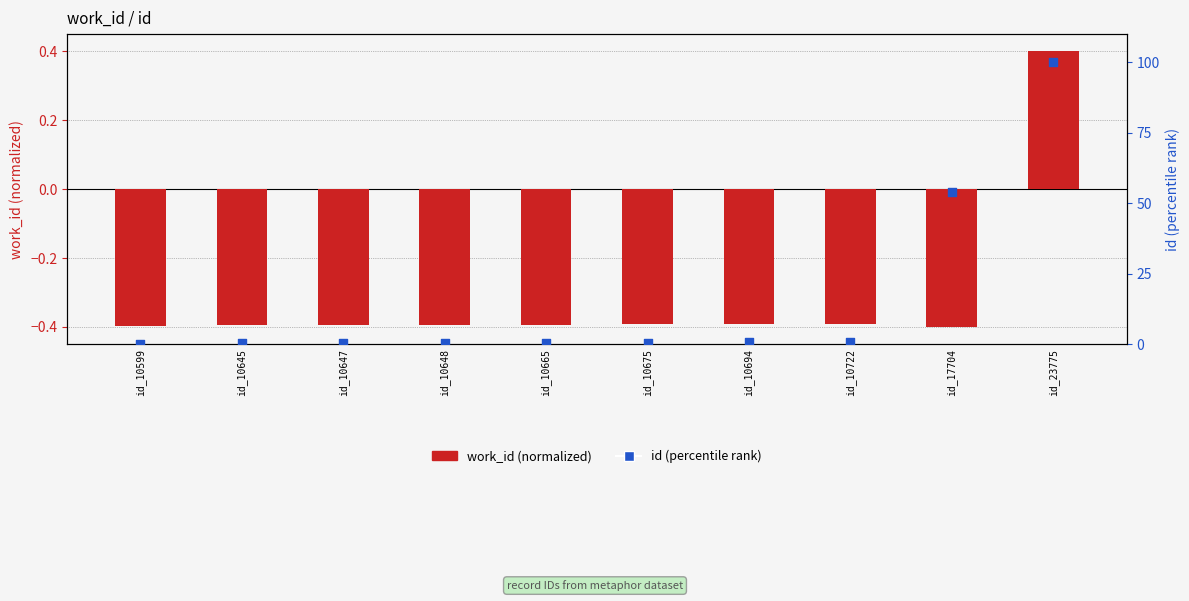

Which series has the widest spread of Y values?

id